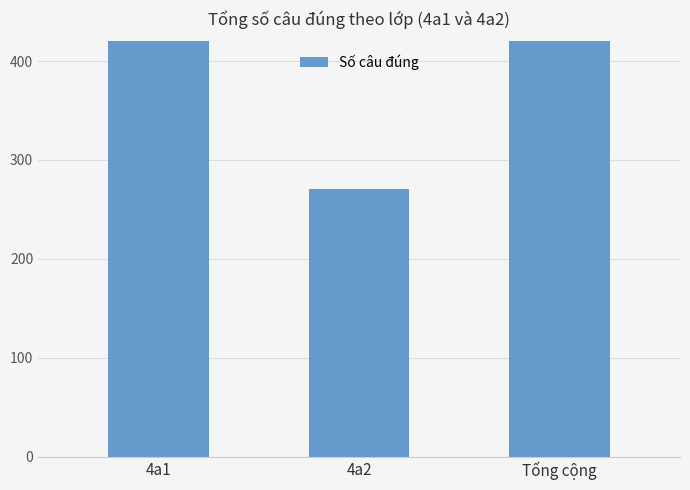

How many values are between 271 and 809?

3